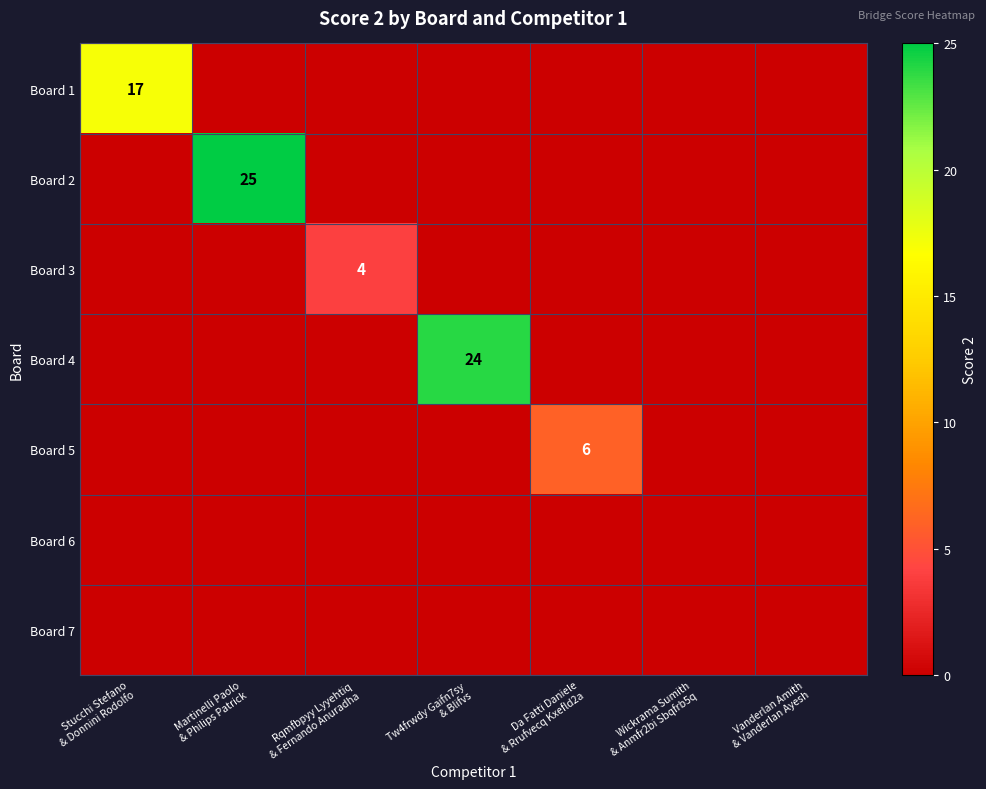

What is the total value across all series at Martinelli Paolo
& Philips Patrick?

25